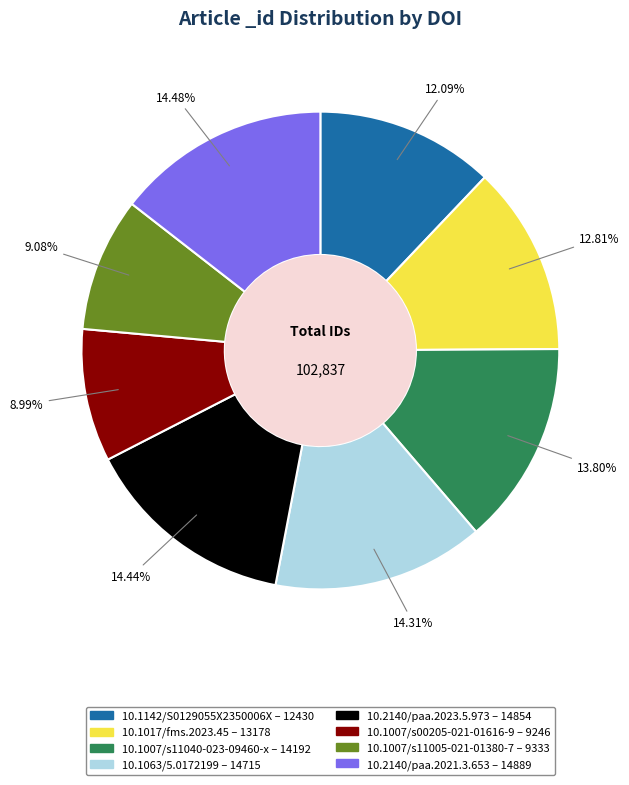

Approximately how many times larger is the value at 10.1017/fms.2023.45 compared to 10.1007/s11005-021-01380-7?

1.4